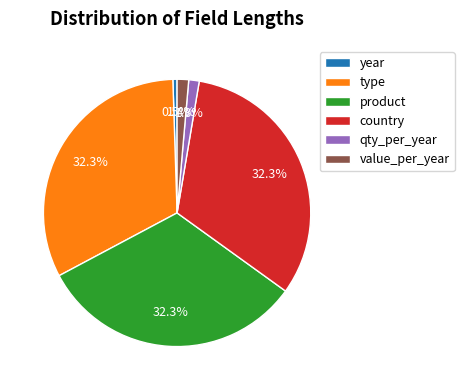

Count the number of slices in the pie.

6